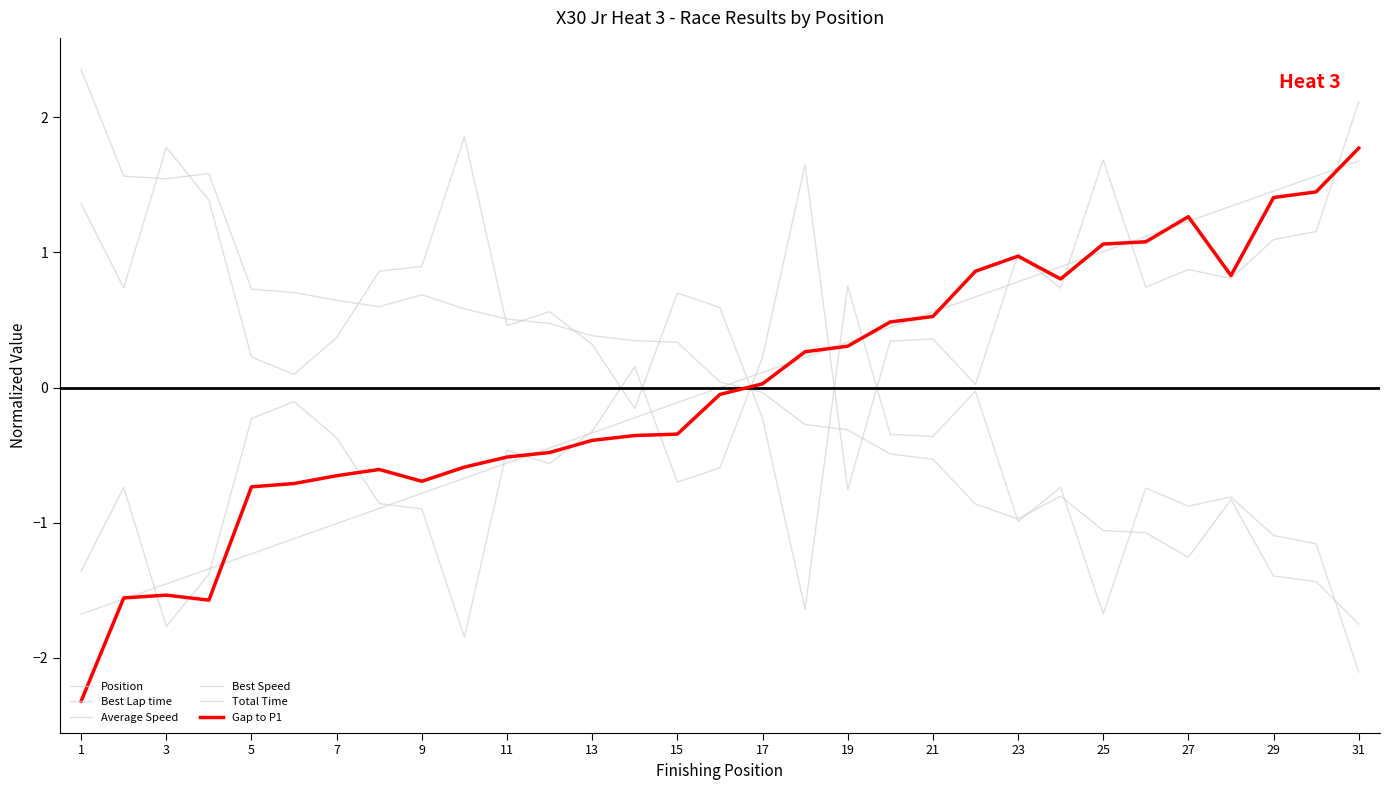

Does the chart have visible grid lines?

No